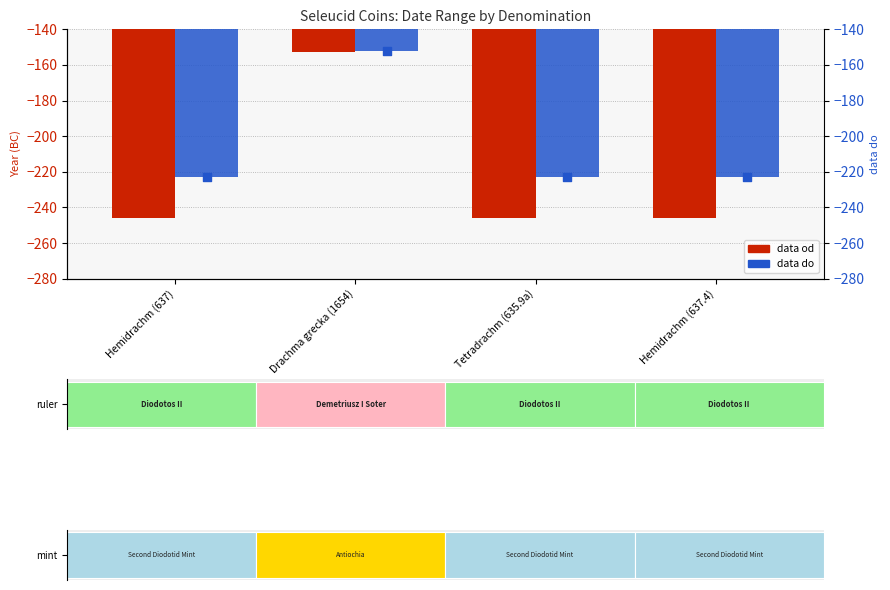

Which series has the largest total across all categories?

data do